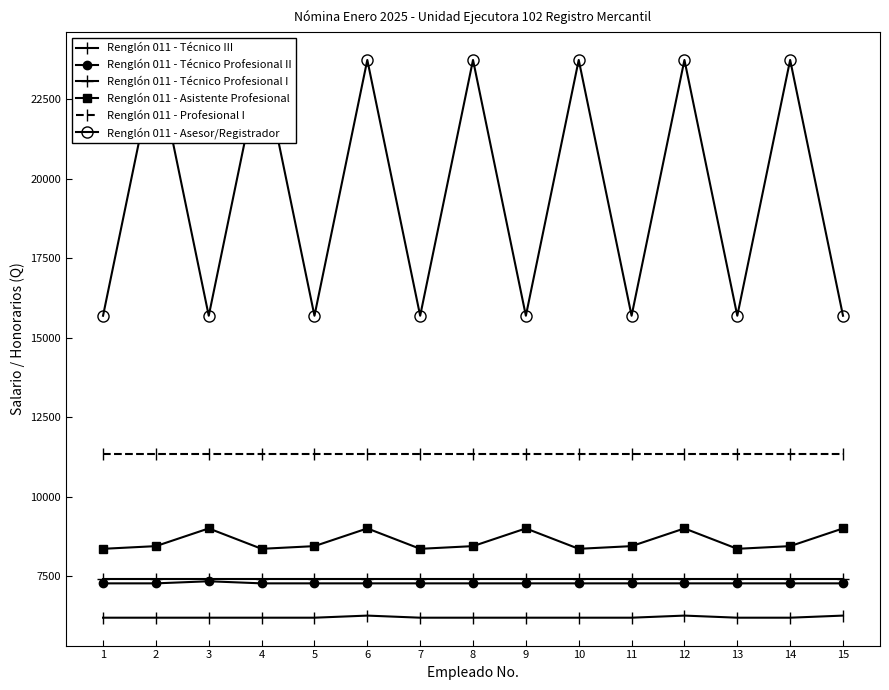

Is the value of Renglón 011 - Técnico Profesional I at 1 greater than the value of Renglón 011 - Técnico III at 5?

Yes